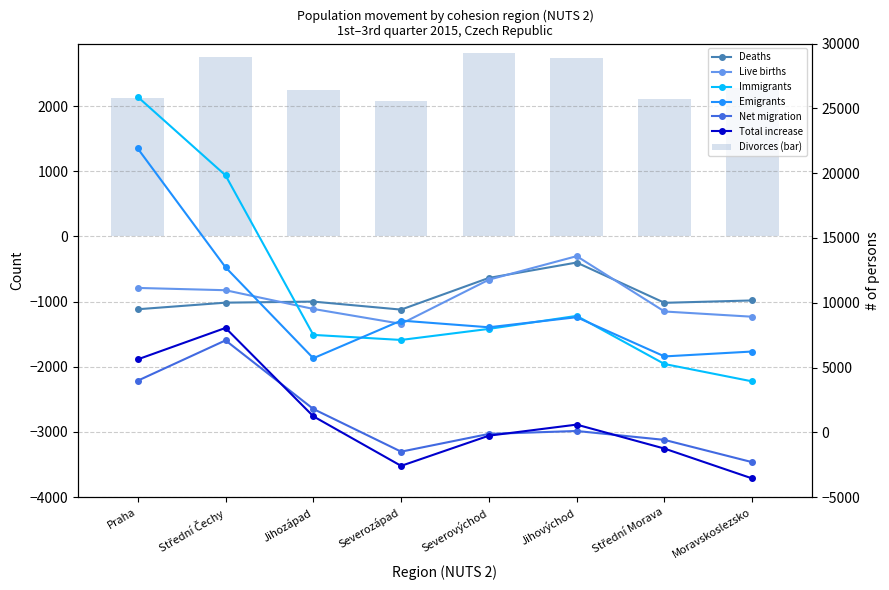

Is the value of Immigrants at Moravskoslezsko greater than the value of Net migration at Moravskoslezsko?

Yes